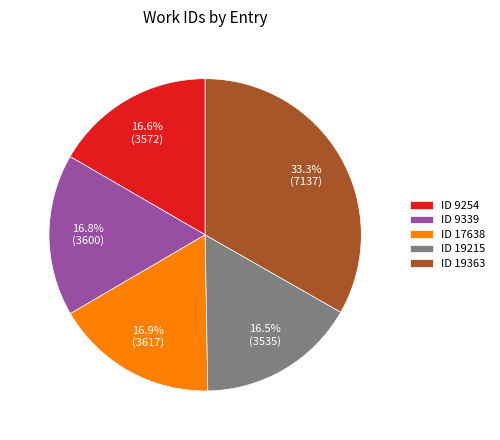

What percentage do ID 9254 and ID 19363 together represent?

49.9%